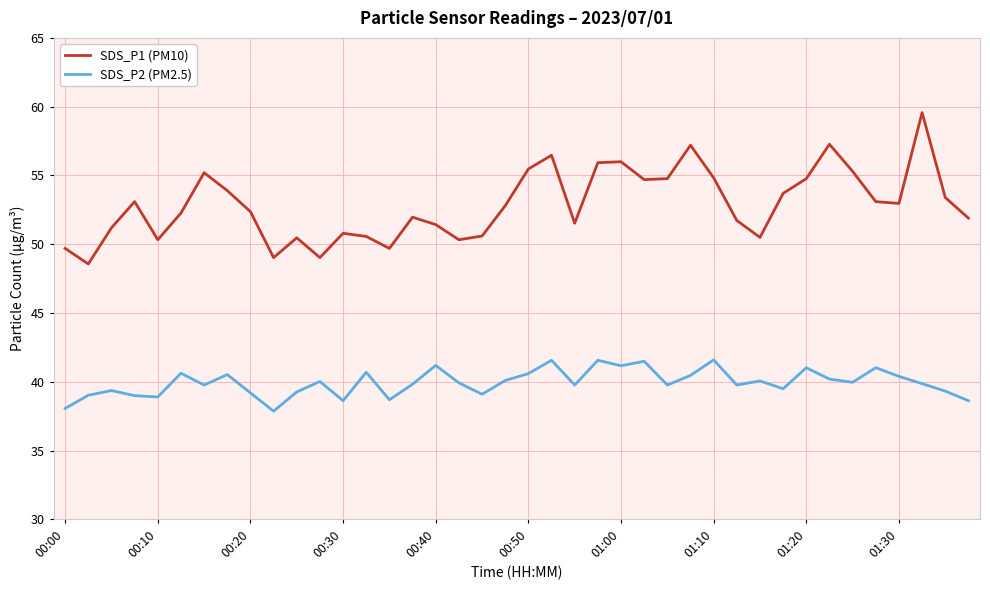

What is the difference between the maximum and minimum values in the SDS_P1 (PM10) series?

11.0